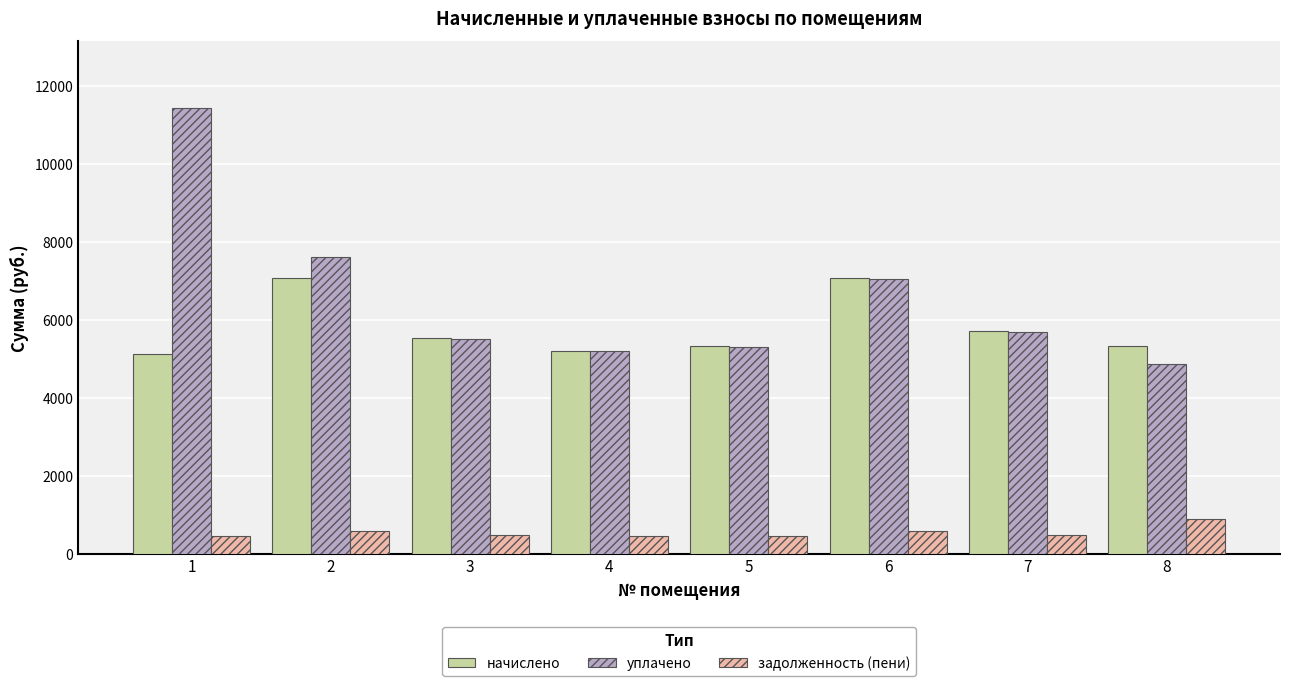

What is the lowest value of the начислено series?

5125.0